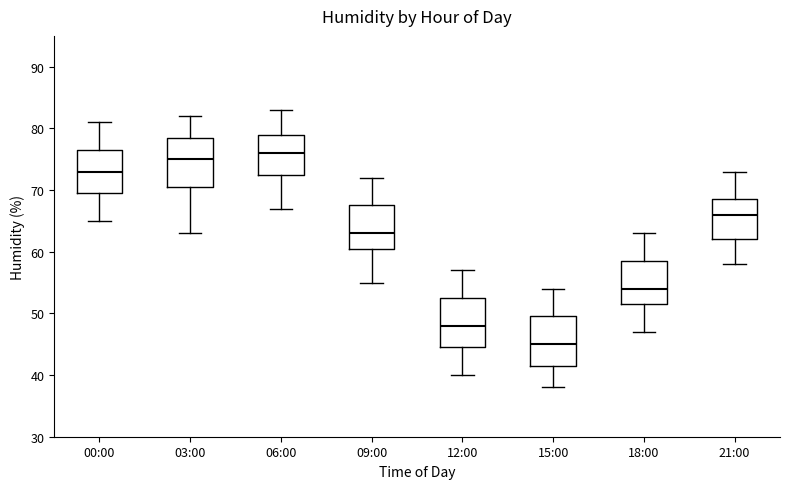

Where does the lower whisker of the box for 00:00 end on the y-axis? The values are not printed on the chart, so give them approximately, as read against the axis.

65